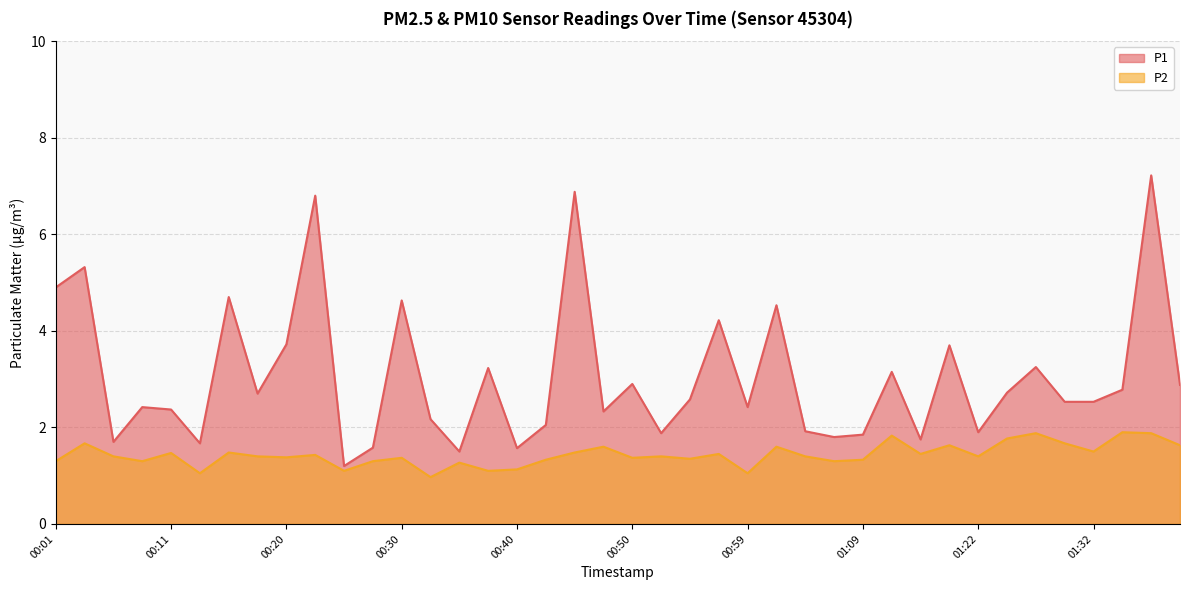

Is the value of P1 at 01:12 greater than the value of P2 at 00:30?

Yes